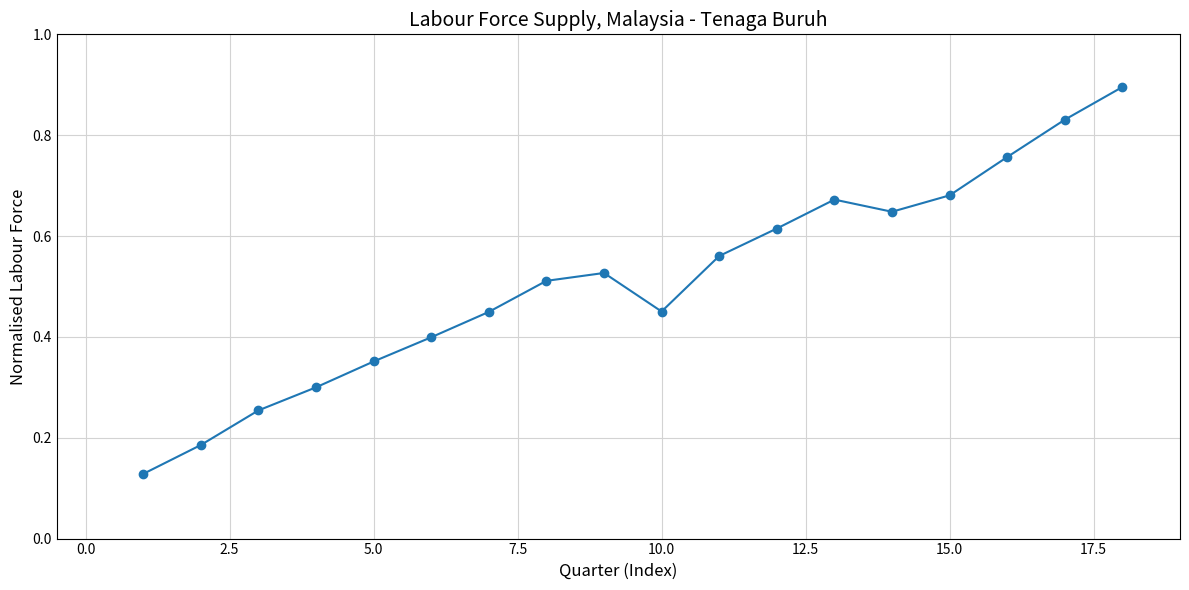

What is the sum of all values?

9.2